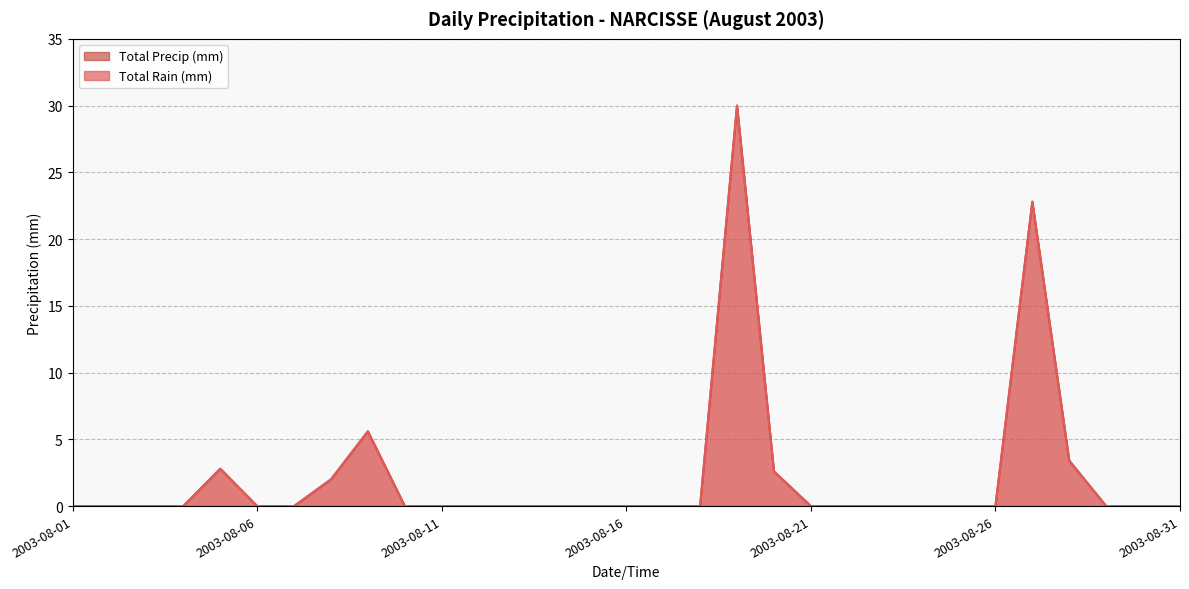

Where is Total Rain (mm) nearest to the value 15?

2003-08-27